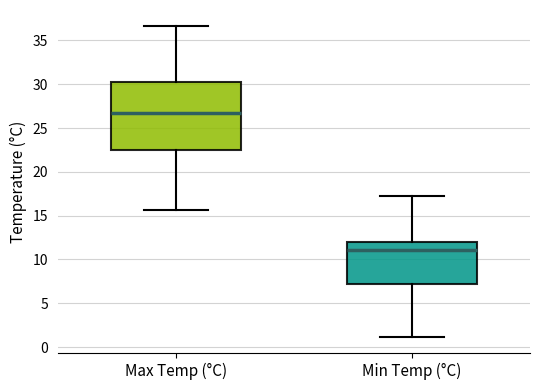

Where does the lower whisker of the box for Min Temp (°C) end on the y-axis? The values are not printed on the chart, so give them approximately, as read against the axis.

1.0